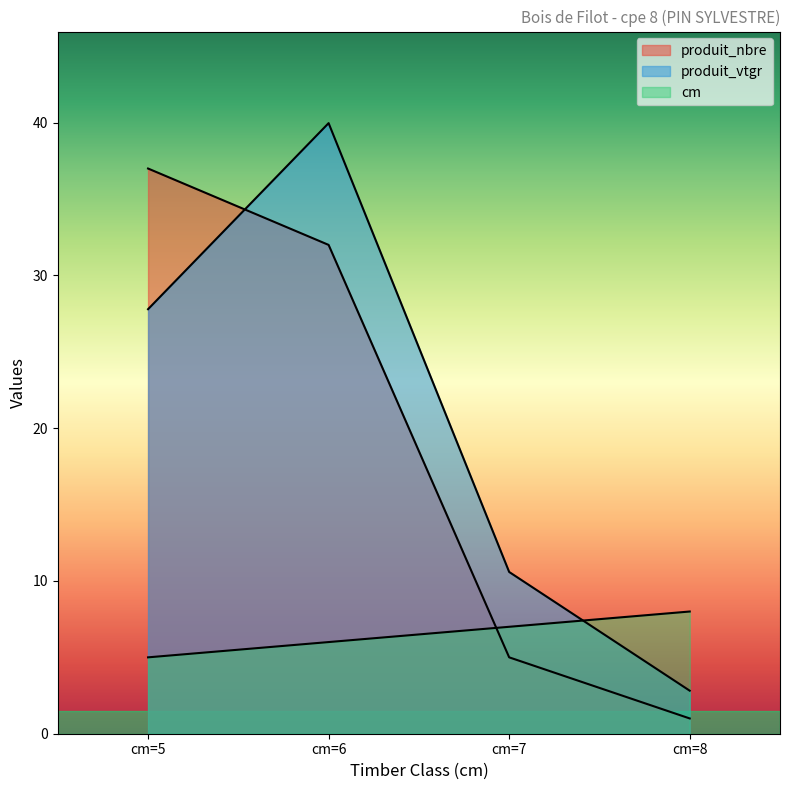

The value of cm at cm=5 is 5.0. True or false?

True